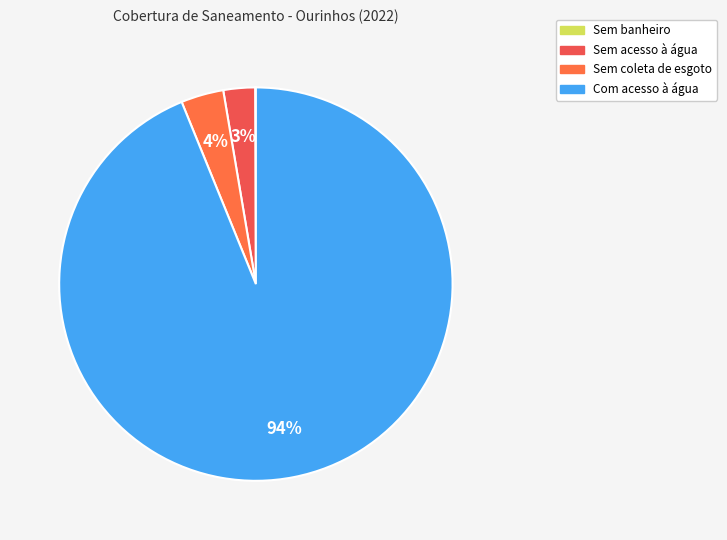

Count the number of slices in the pie.

4